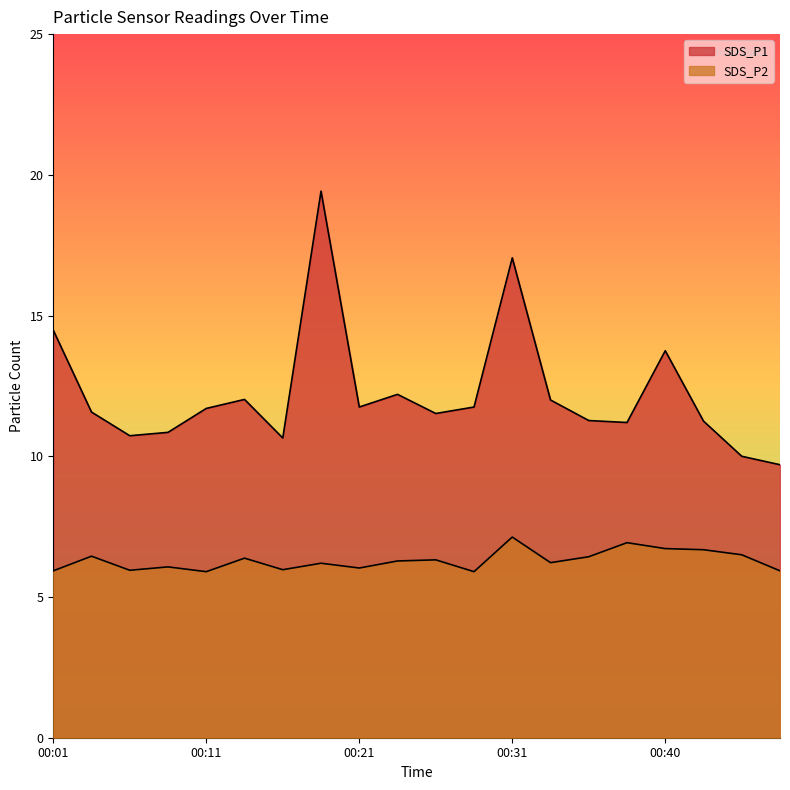

True or false: SDS_P1 and SDS_P2 intersect in this chart.

False